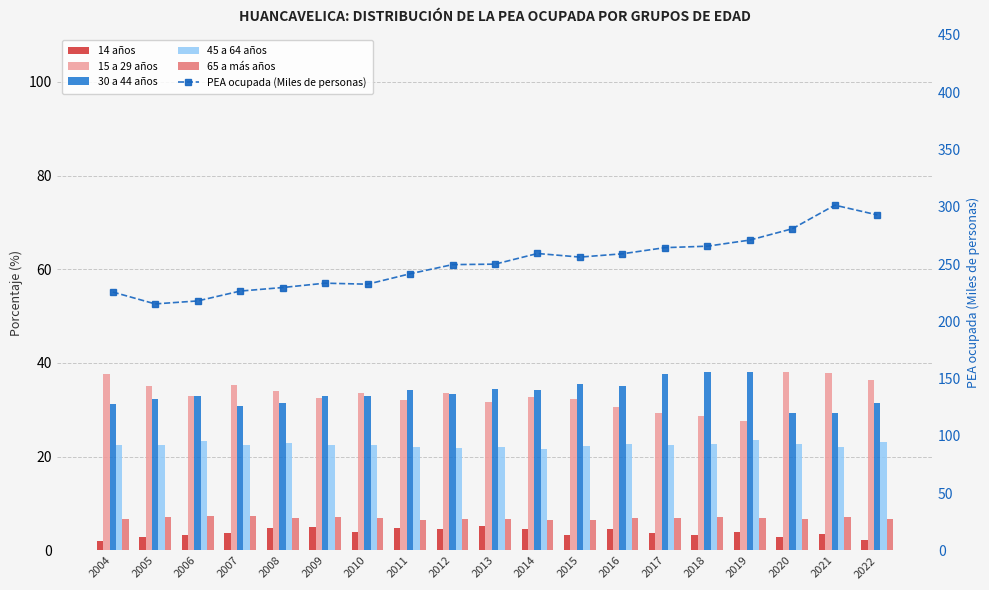

What is the value of the 30 a 44 años bar at the 12th from the left?

35.5